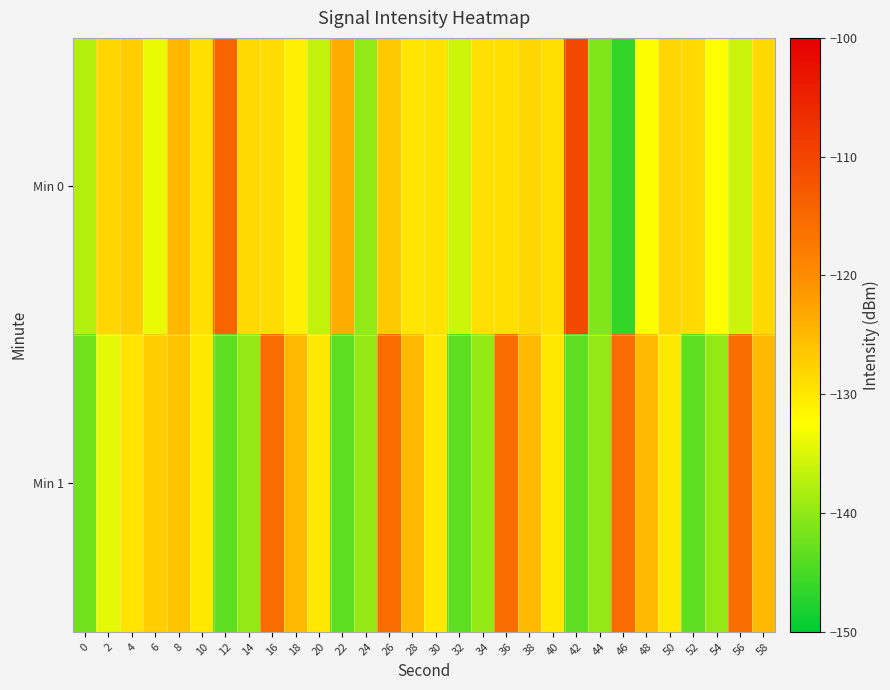

How many categories are shown in the chart?

30